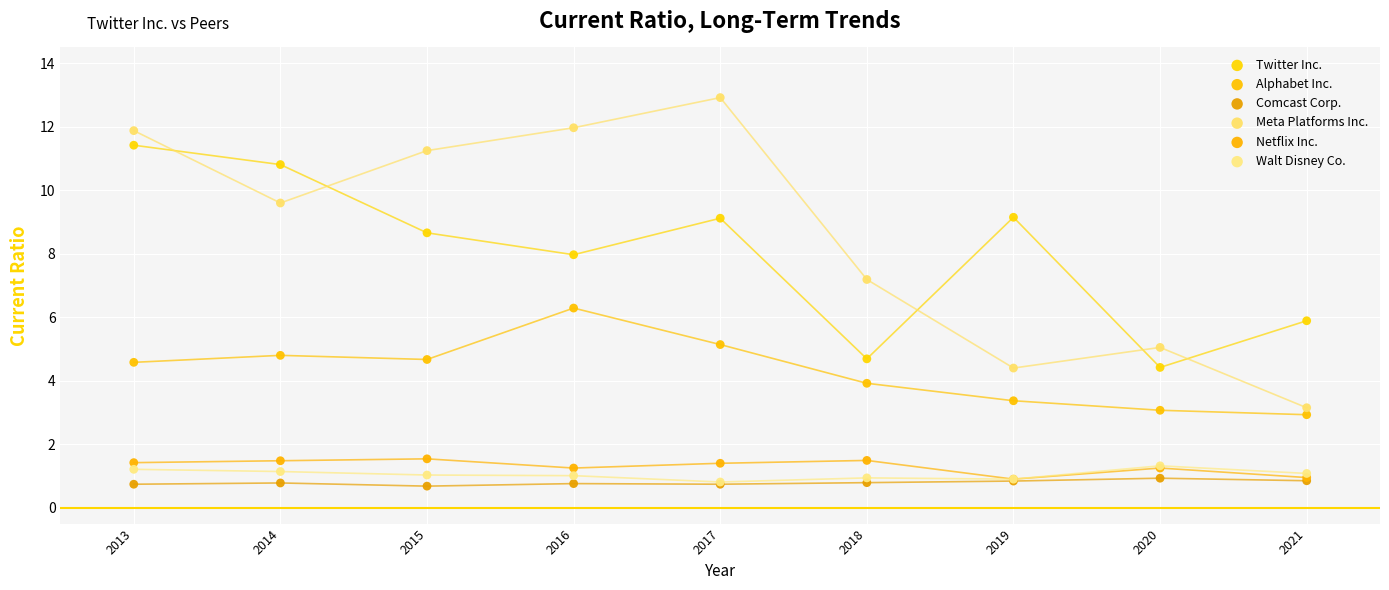

Which series has the widest spread of Y values?

Meta Platforms Inc.